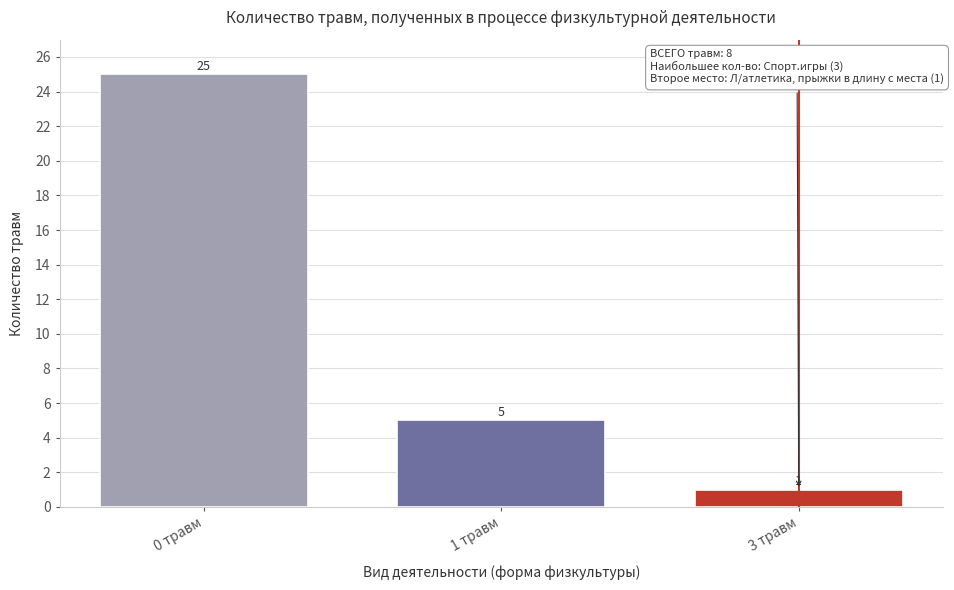

Reading left to right, what are all the values shown in this chart?

25	5	1